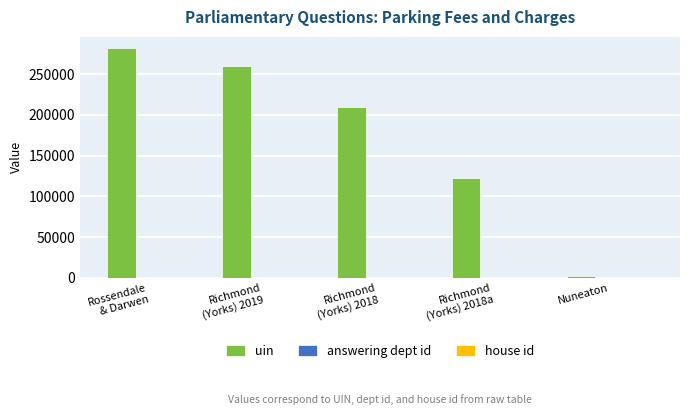

Which series has the largest total across all categories?

uin